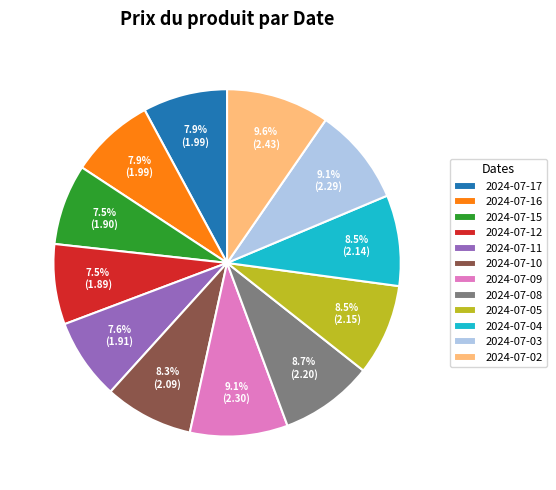

Is the sum of 2024-07-04 and 2024-07-02 greater than half?

No